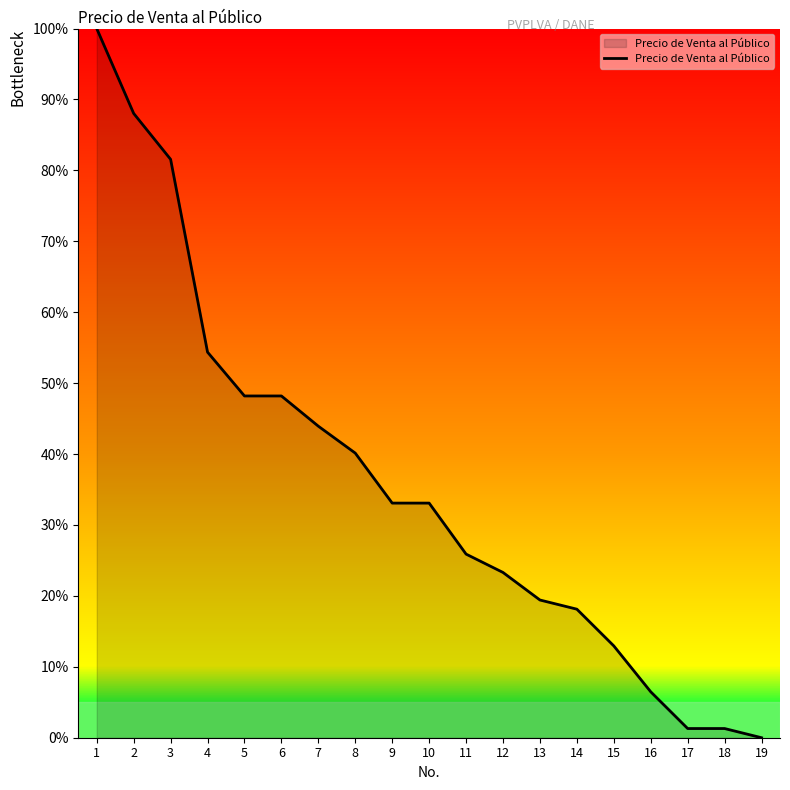

Reading right to left, transcribe all the data shown in this chart.

0.0	1.3	1.3	6.5	12.9	18.1	19.4	23.3	25.9	33.1	33.1	40.1	43.9	48.2	48.2	54.4	81.6	88.0	100.0